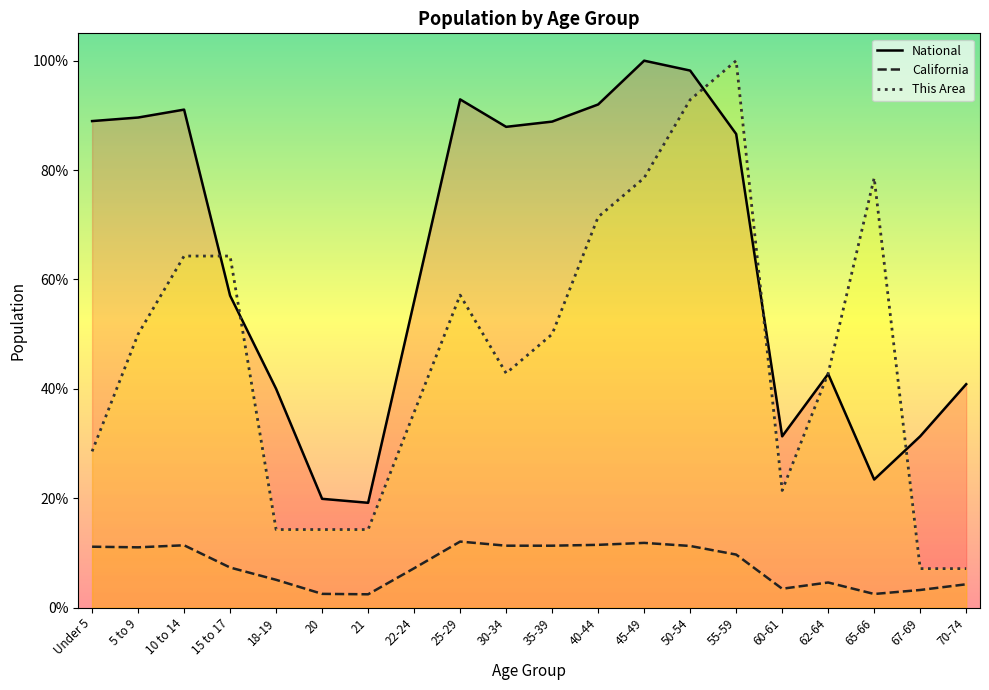

How many data points in California are above 9?

10